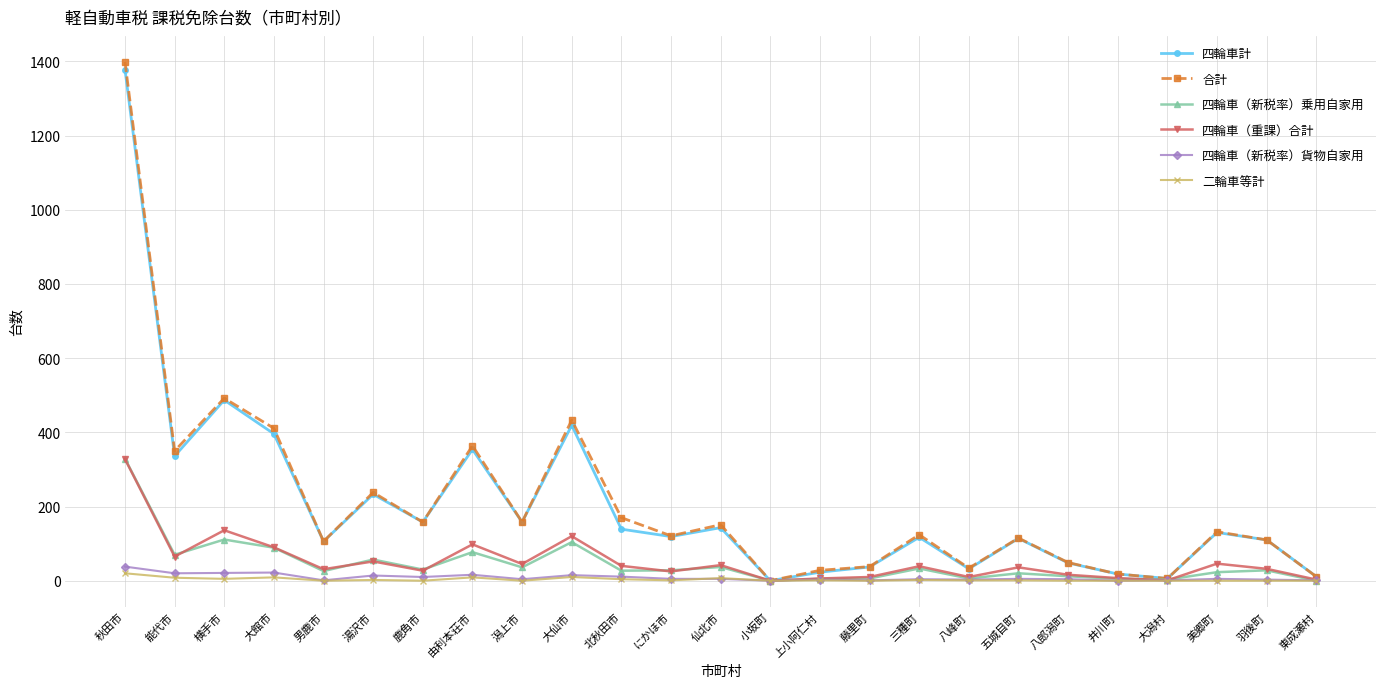

At which category does 四輪車（新税率）乗用自家用 reach its first local valley?

能代市